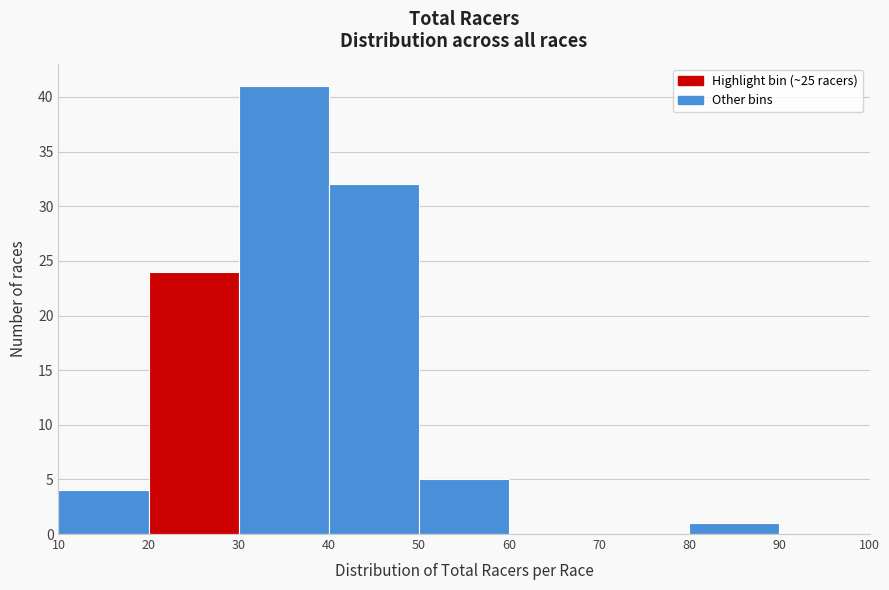

What is the height of the bar covering 50 to 60 on the x-axis? The values are not printed on the chart, so give them approximately, as read against the axis.

5